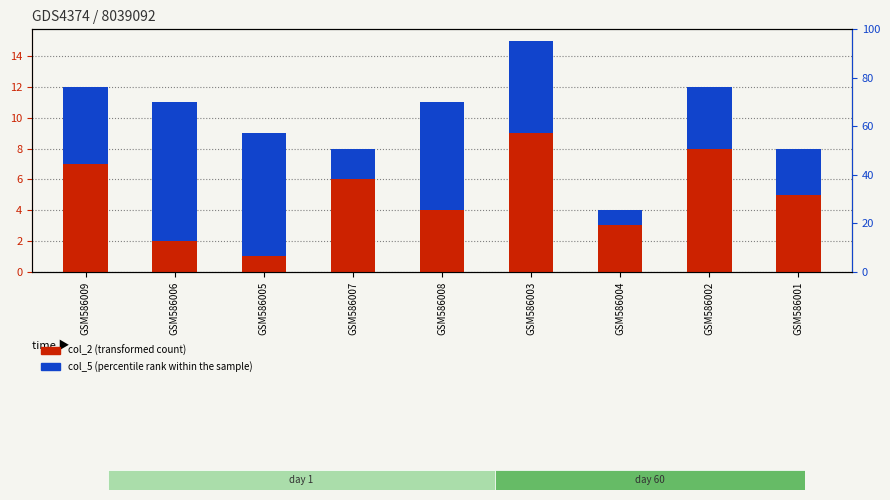

Reading left to right, extract all data points from this chart.

col_2 (transformed count): 7	2	1	6	4	9	3	8	5
col_5 (percentile rank): 5	9	8	2	7	6	1	4	3